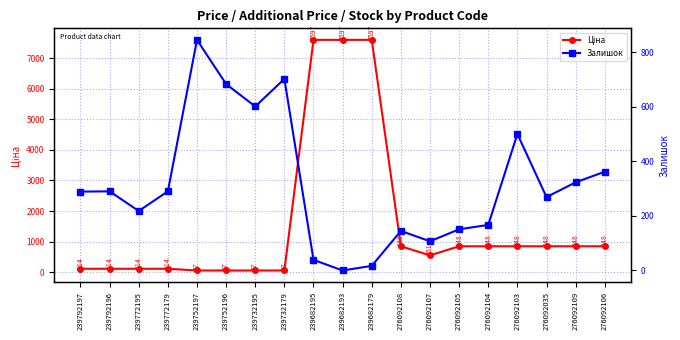

What are all the series names shown in the legend?

Ціна, Залишок